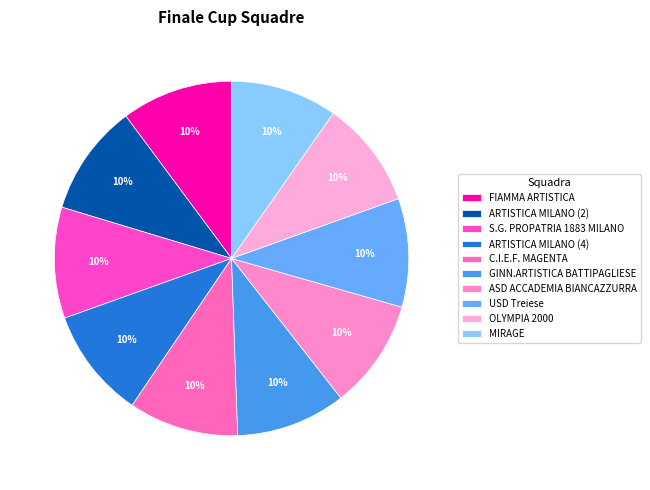

Count the number of slices in the pie.

10